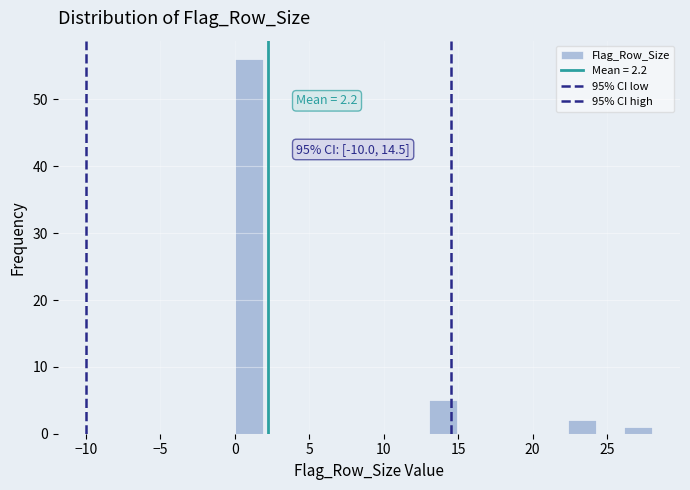

Around what value on the x-axis is the tallest bar? Give the approximate position of its centre, as read against the axis.

1.0